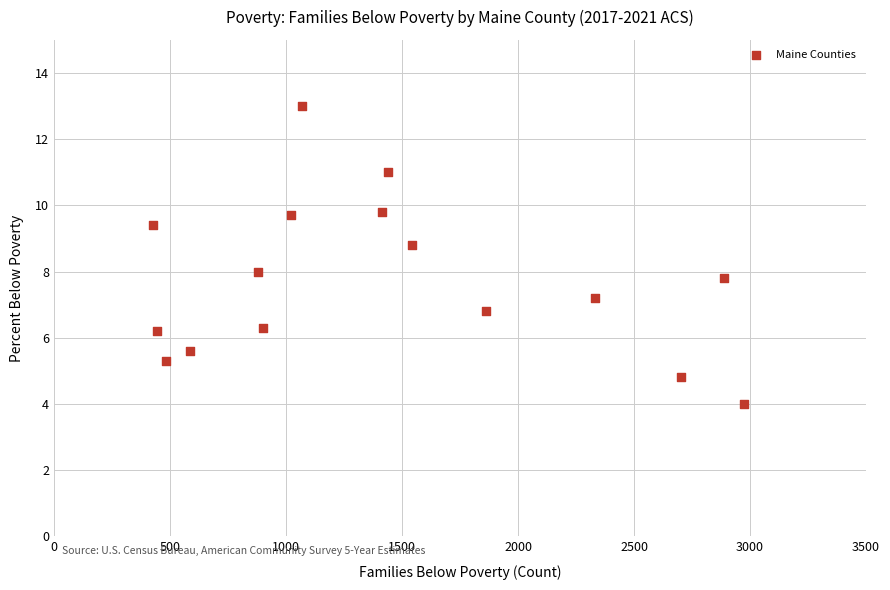

What is the range of Y values (max minus min)?

9.0